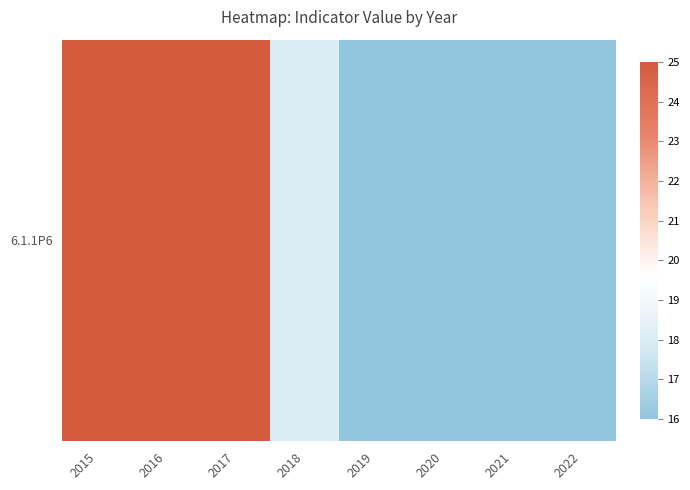

Rank the categories by value from lowest to highest.

2019, 2020, 2021, 2022, 2018, 2015, 2016, 2017